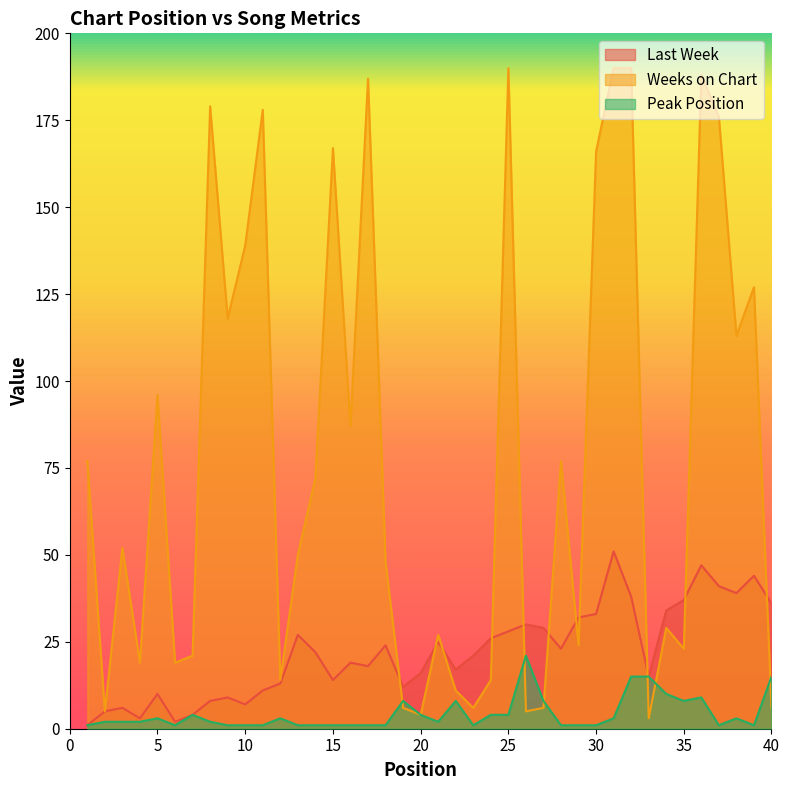

Rank the series by their average value, from highest to lowest.

Weeks on Chart, Last Week, Peak Position